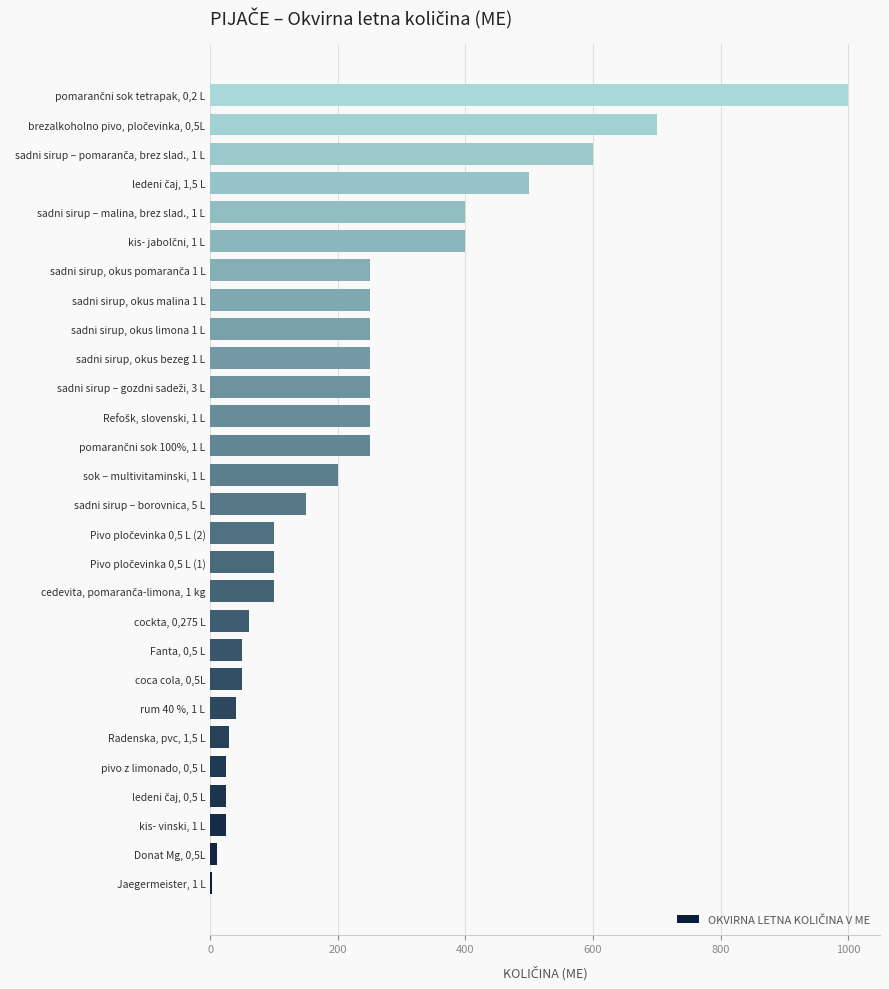

What is the average value?

226